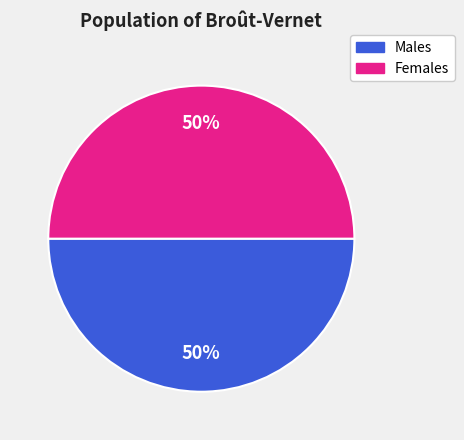

Do Females and Males together represent more than half of the pie?

Yes